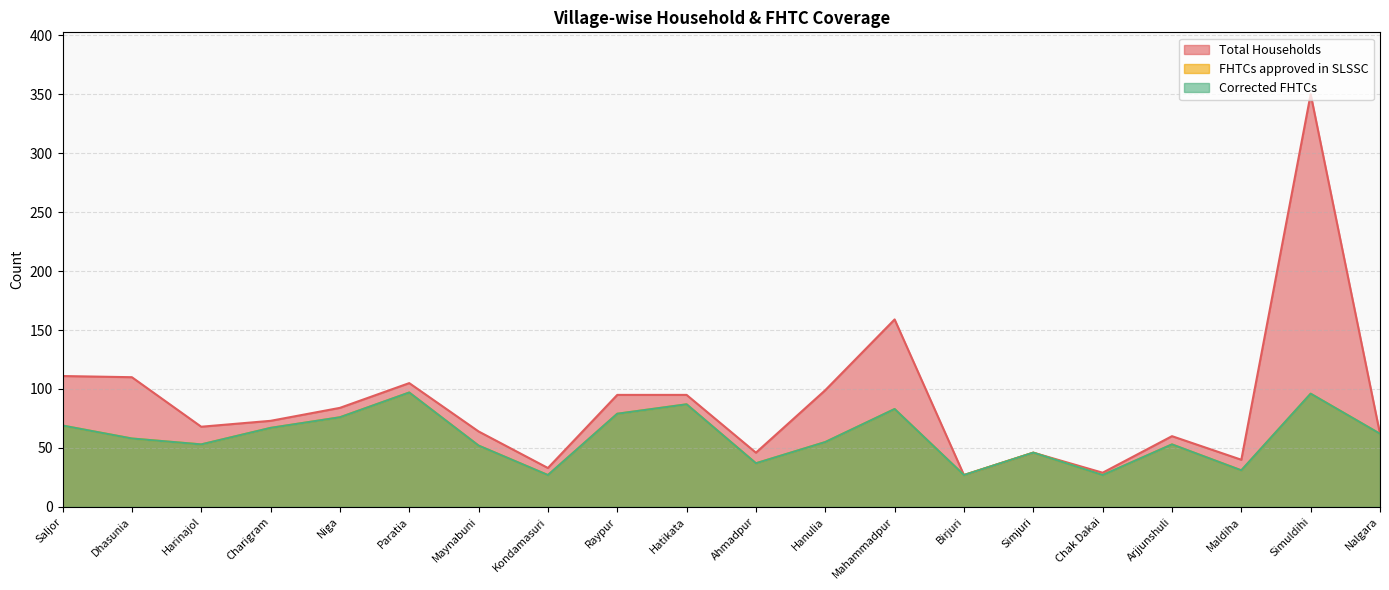

At which category does Corrected FHTCs reach its first local peak?

Paratia